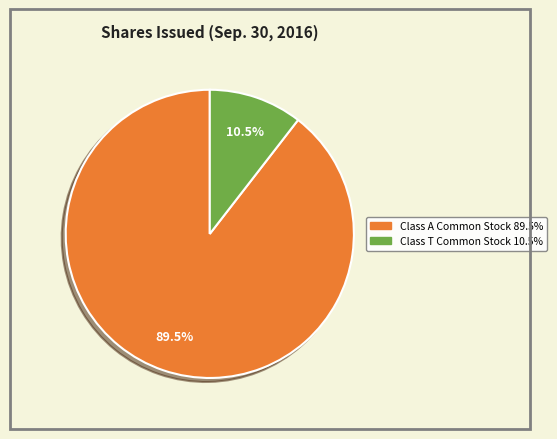

Does any single category account for the majority?

Yes